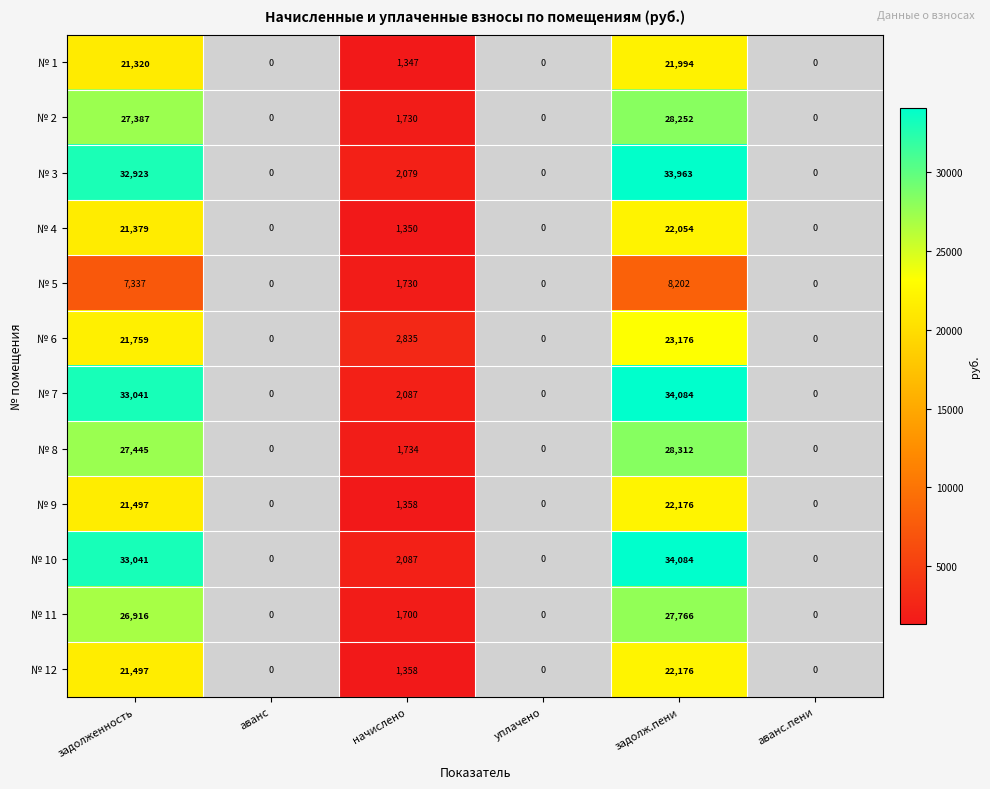

Between аванс and аванс.пени, which is larger?

аванс